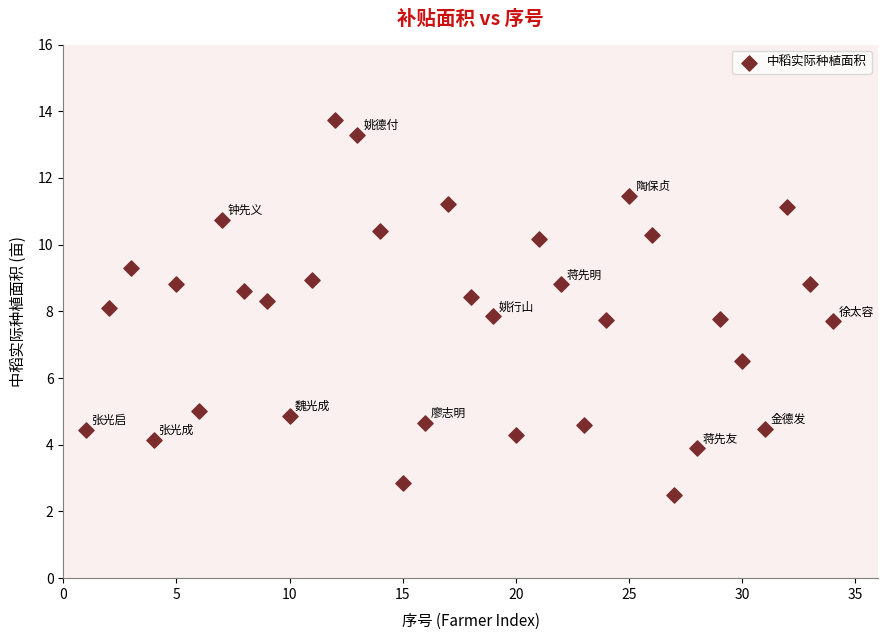

What is the range of X values (max minus min)?

33.0